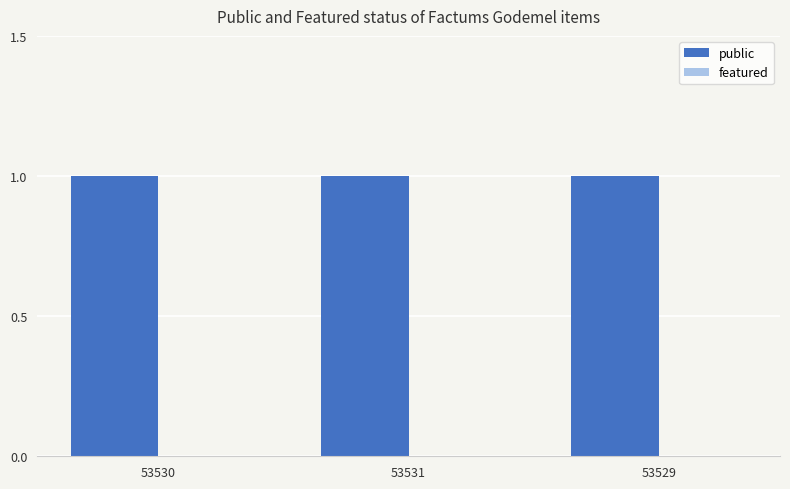

What is the spread (max minus min) of values at 53530?

1